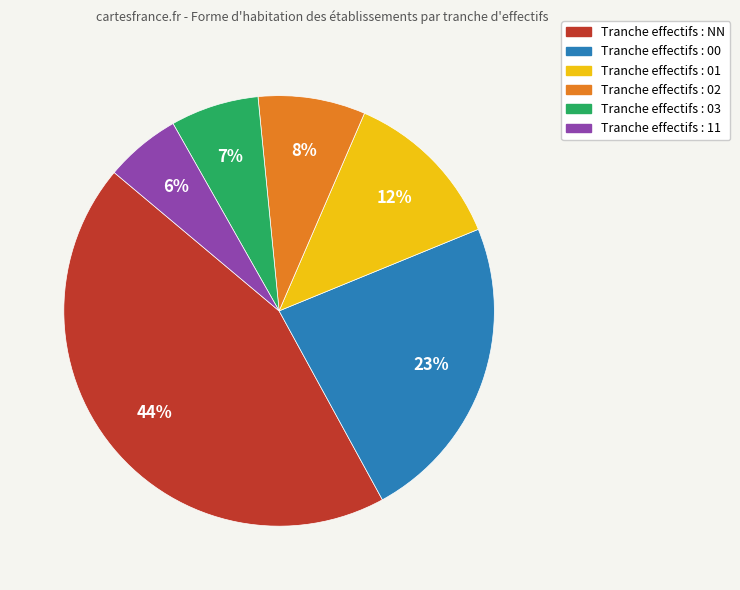

Is there any slice that represents more than half of the pie?

No